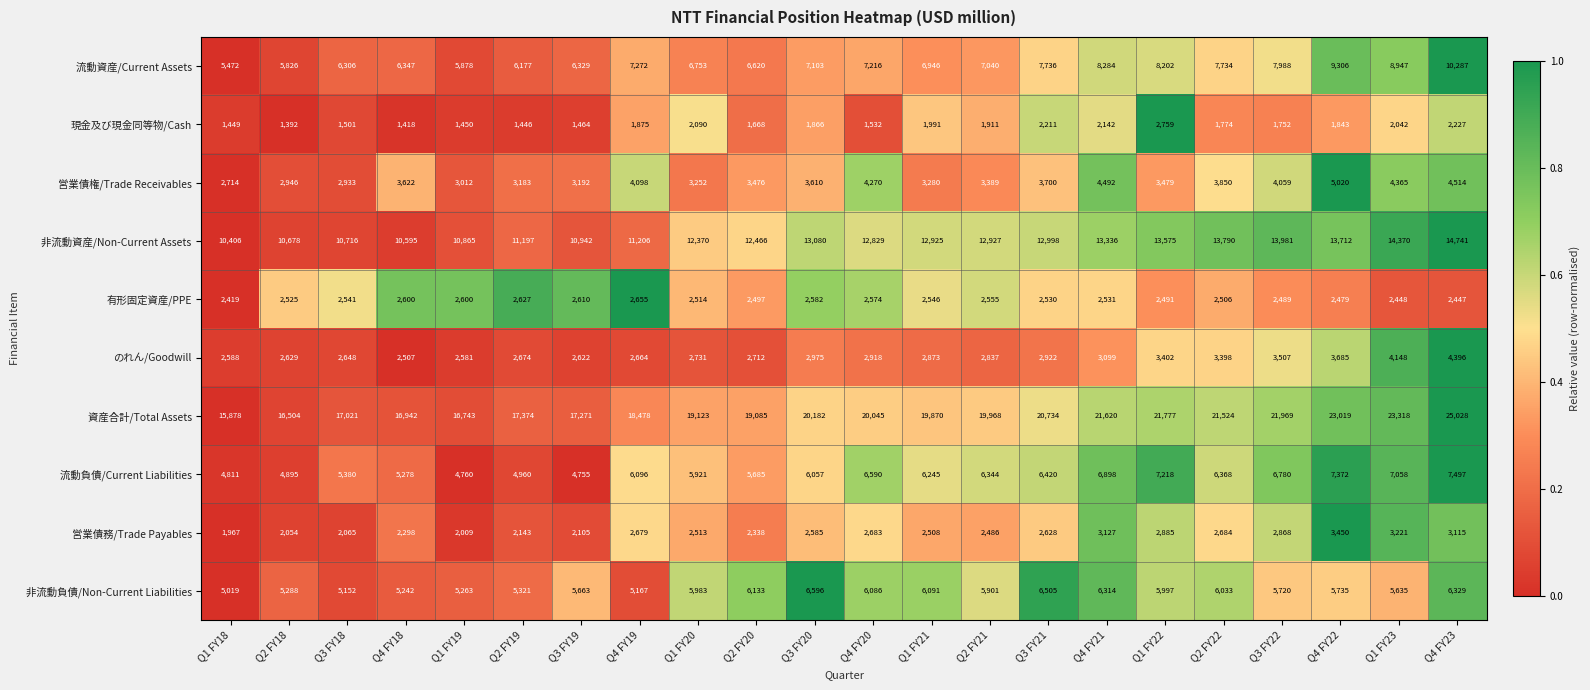

How many values in the 有形固定資産/PPE series are below 2531?

11